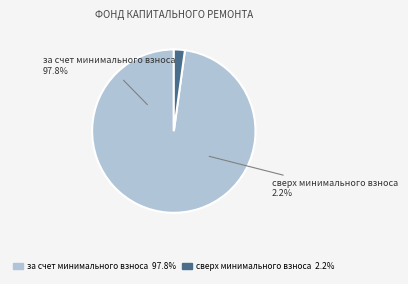

Does за счет минимального взноса account for over 50% of the chart?

Yes